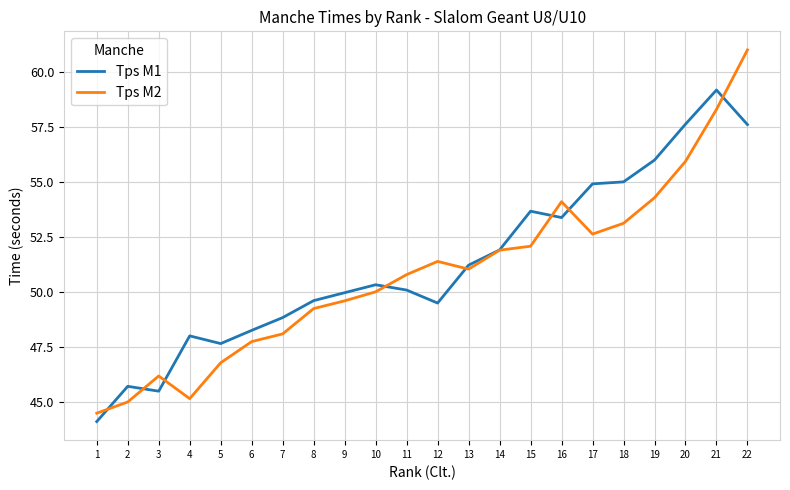

True or false: Tps M1 has a value of 22.6 at 2.

False